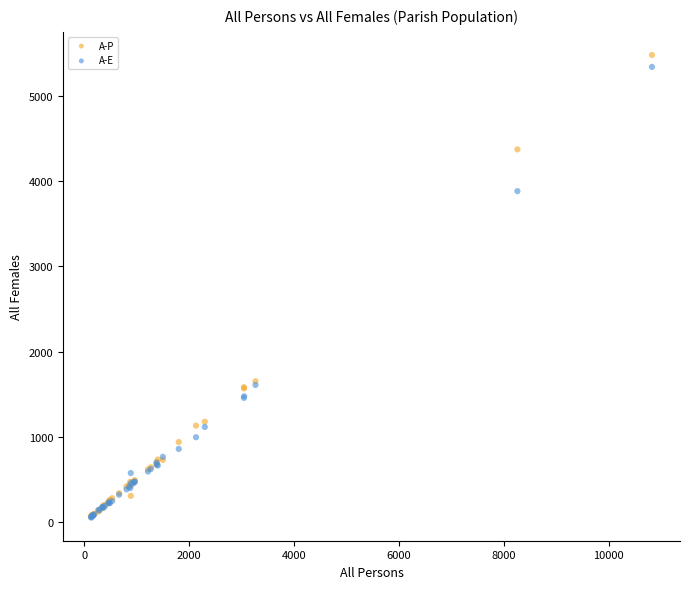

What are all the series names shown in the legend?

A-P, A-E